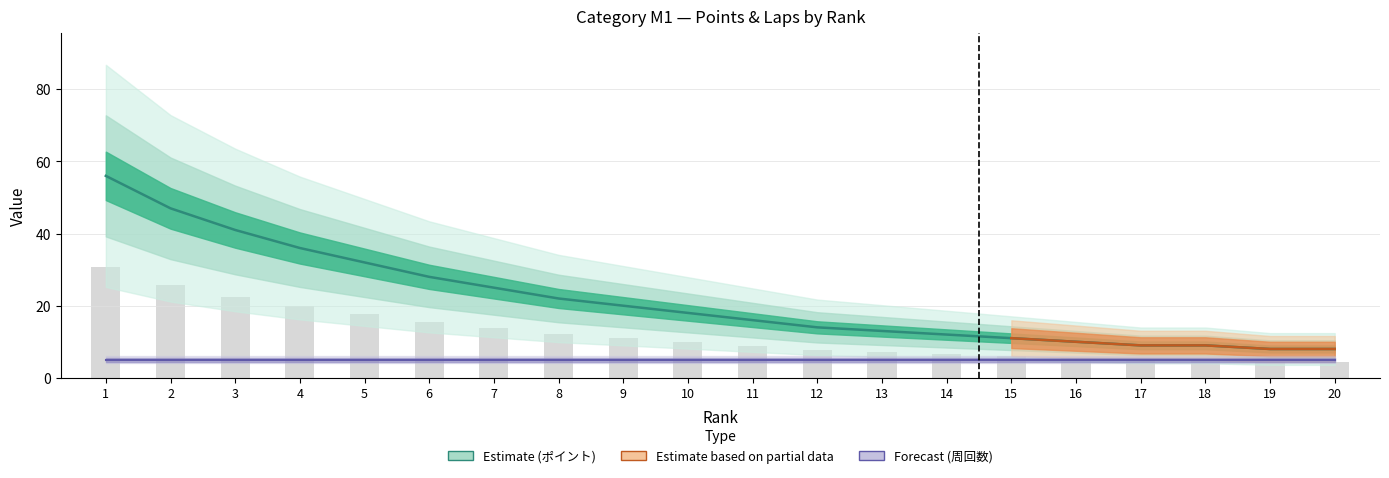

Reading left to right, list all the values displayed in this chart.

1=56	2=47	3=41	4=36	5=32	6=28	7=25	8=22	9=20	10=18	11=16	12=14	13=13	14=12	15=11	16=10	17=9	18=9	19=8	20=8